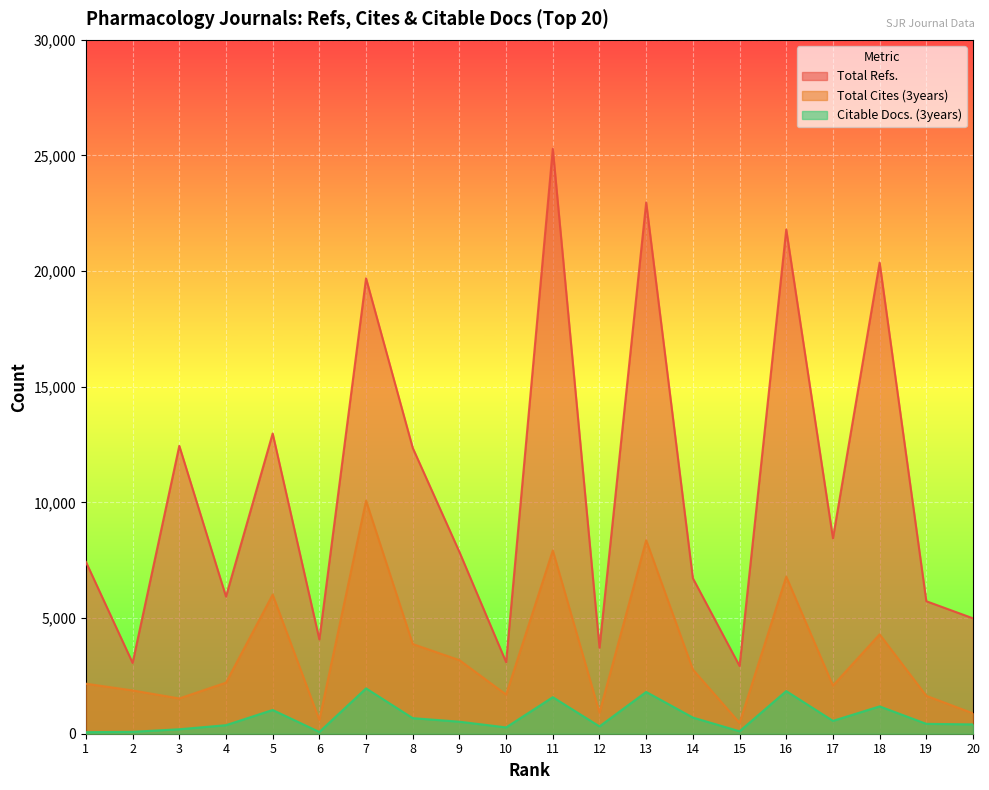

What is the approximate value of Total Cites (3years) at 2, to the nearest 10?

1870